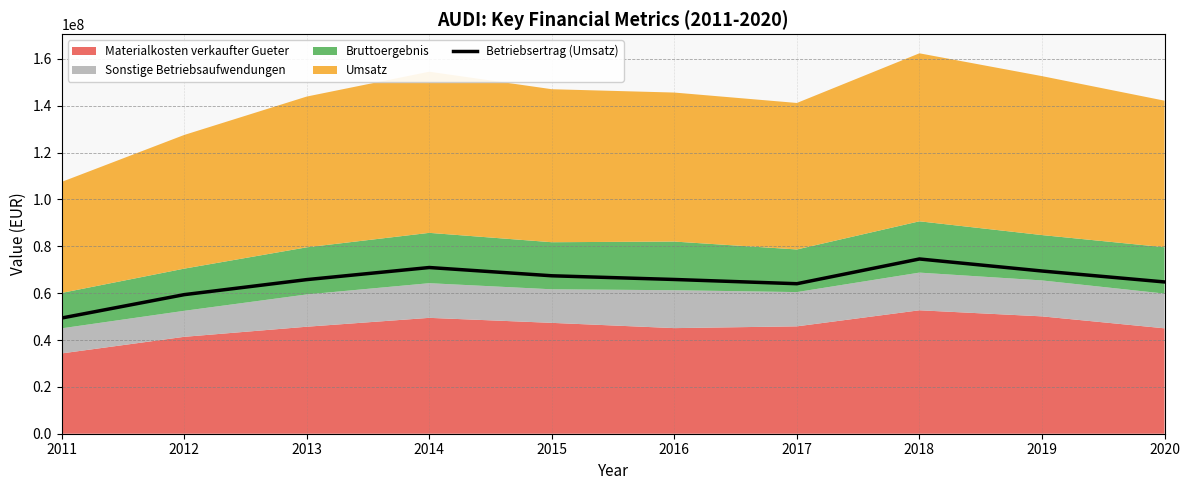

True or false: the data has more than 1 interior local peaks.

True